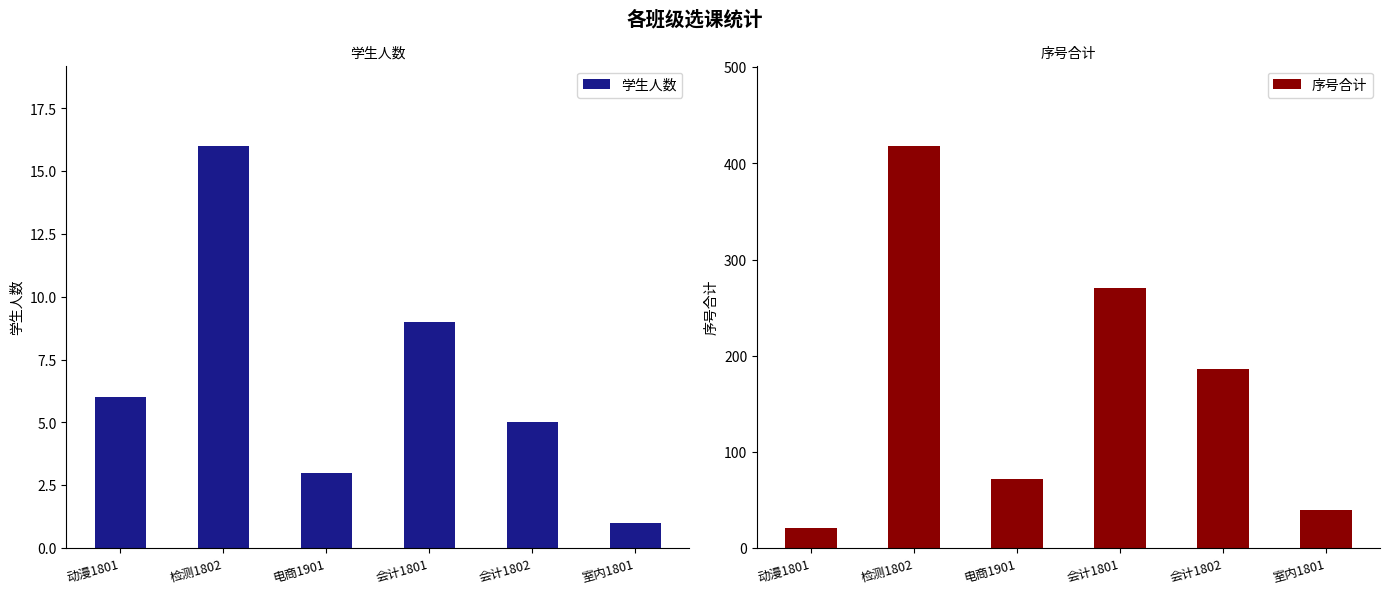

Rank the series by their average value, from highest to lowest.

序号合计, 学生人数